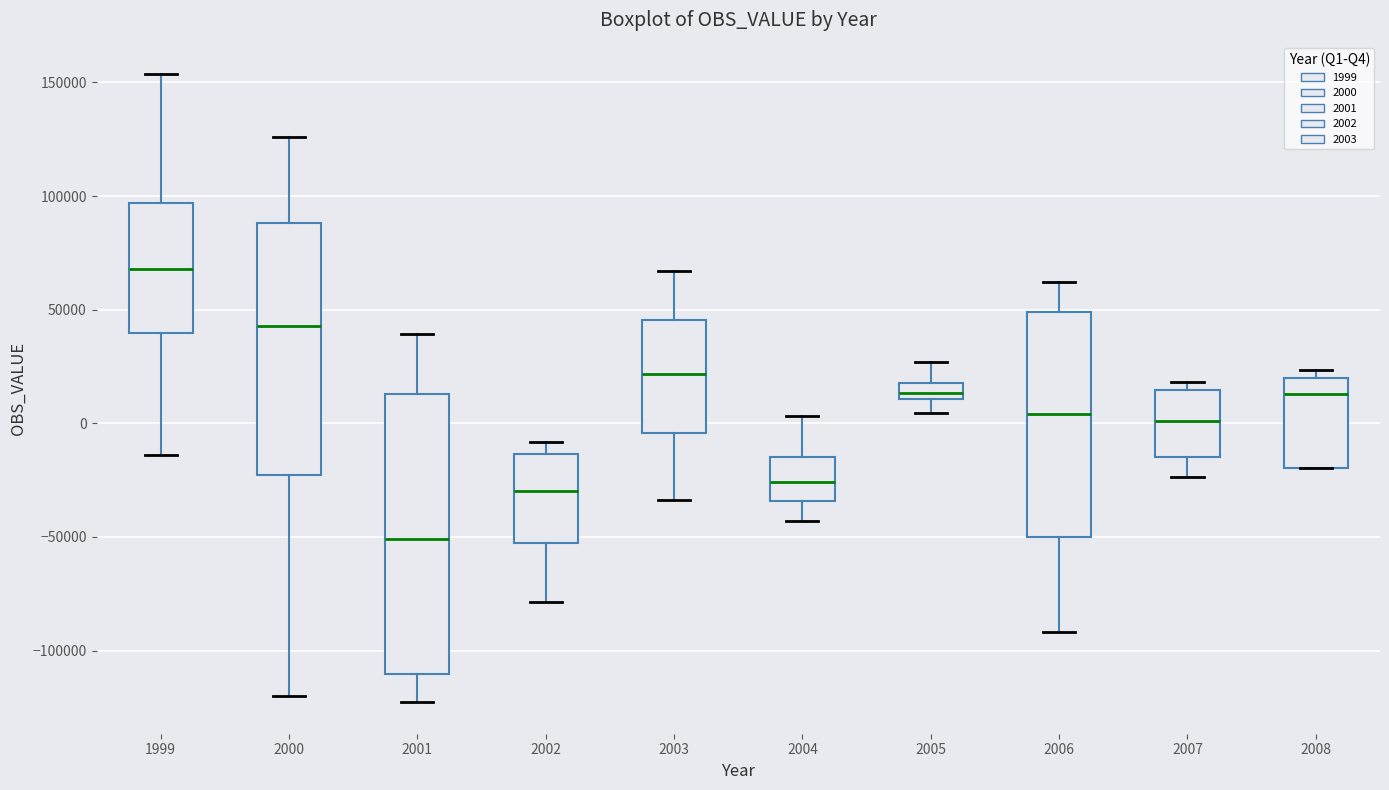

Comparing the boxes themselves (not the whiskers), which one is the tallest?

2001